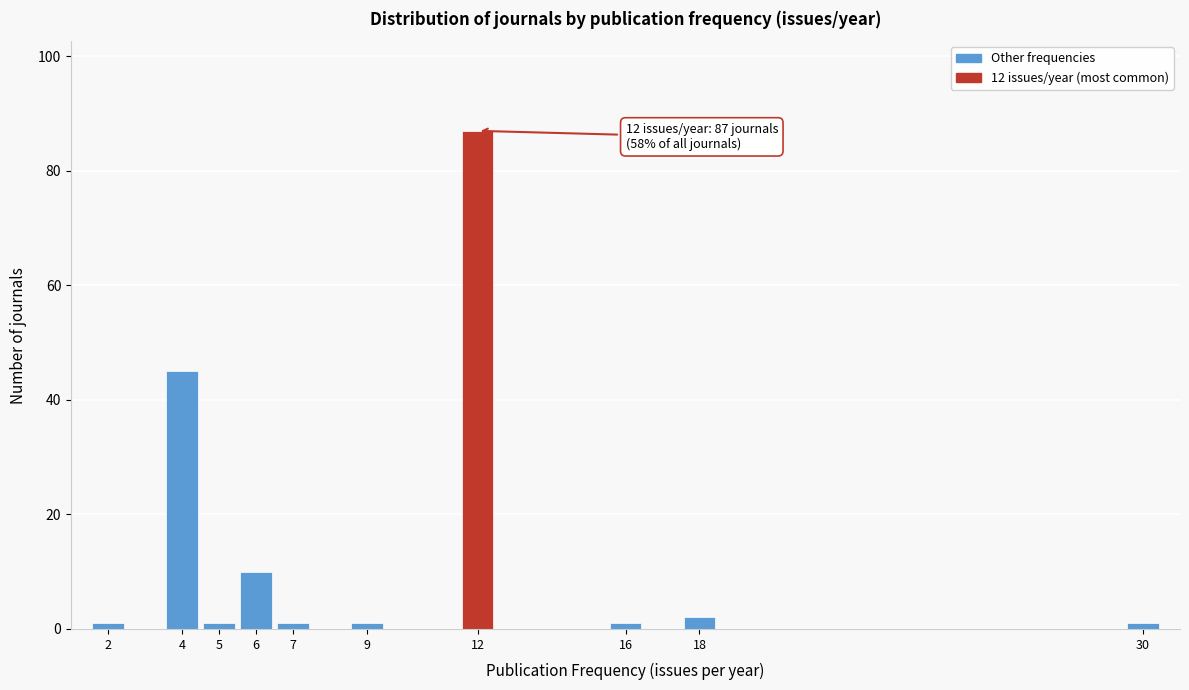

Which range on the x-axis has the tallest bar?

11.5 to 12.5